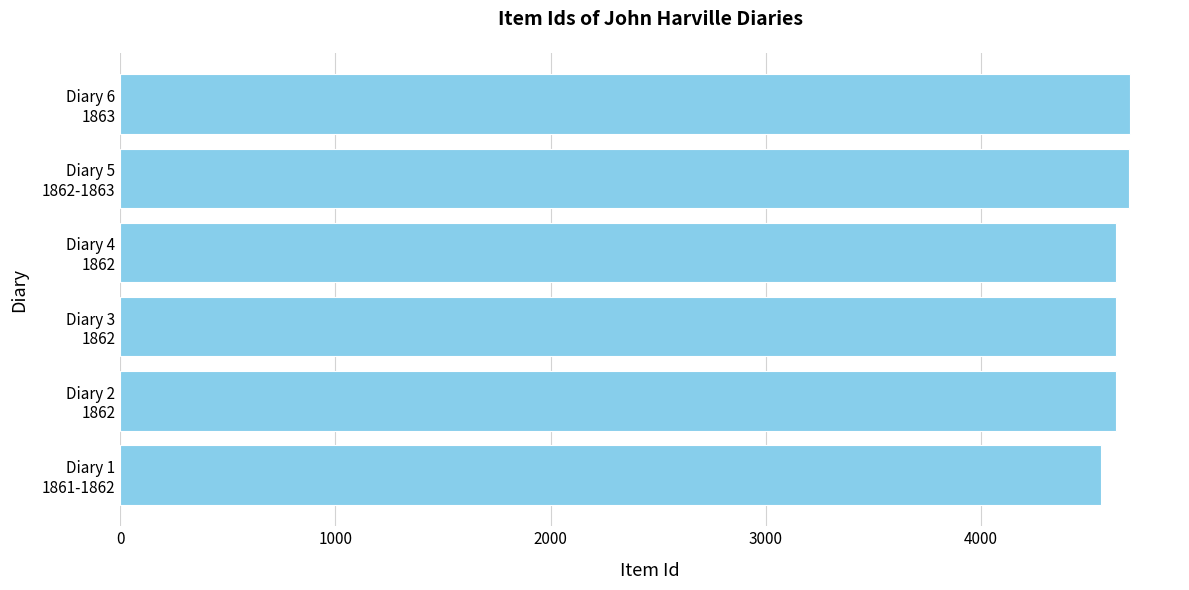

What is the maximum value shown in the chart?

4690